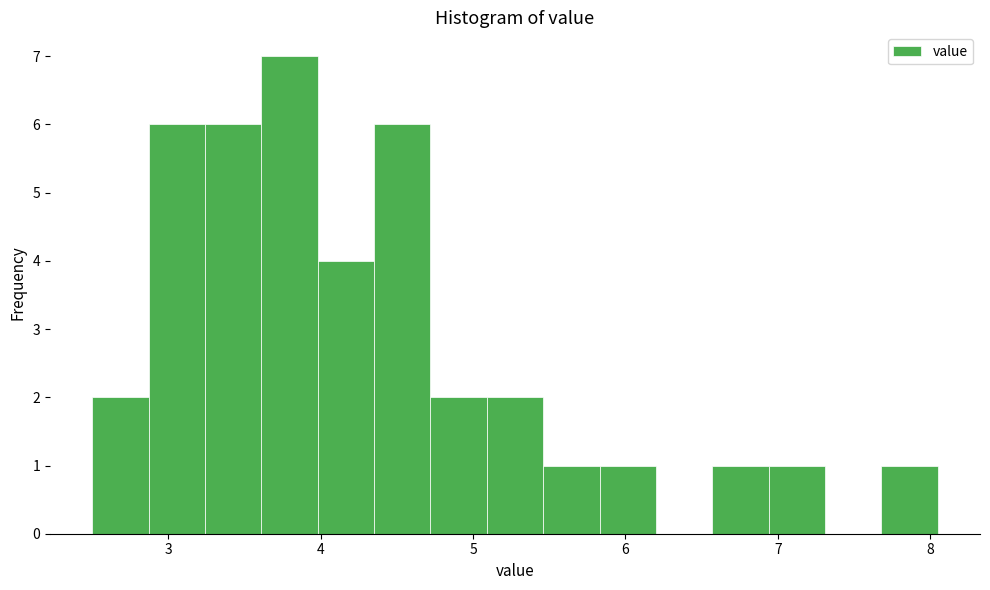

Read against the x-axis, roughly where is the centre of the tallest bar?

3.8